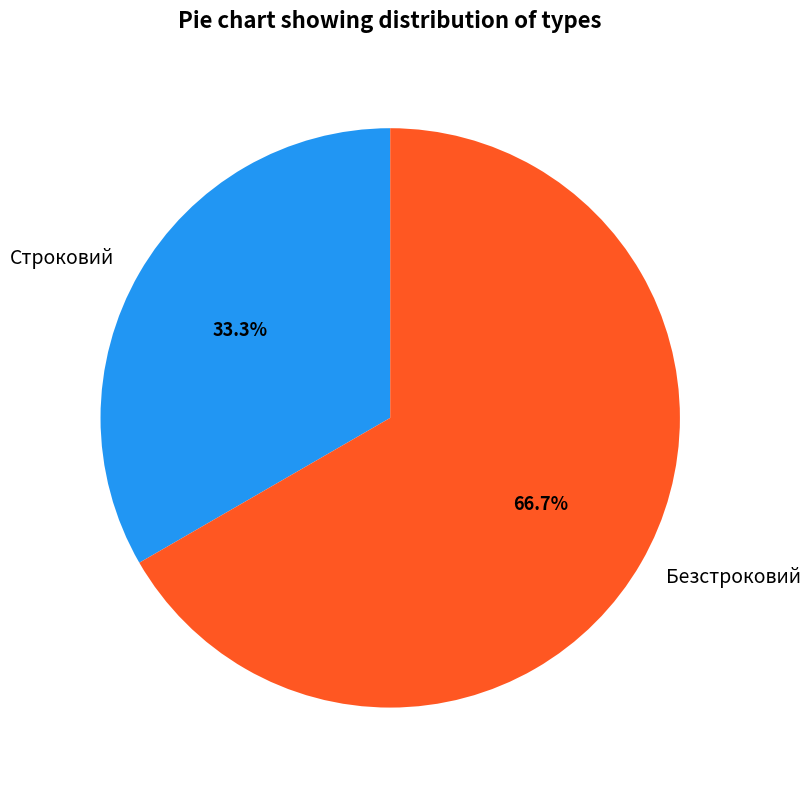

How many slices are in this pie chart?

2